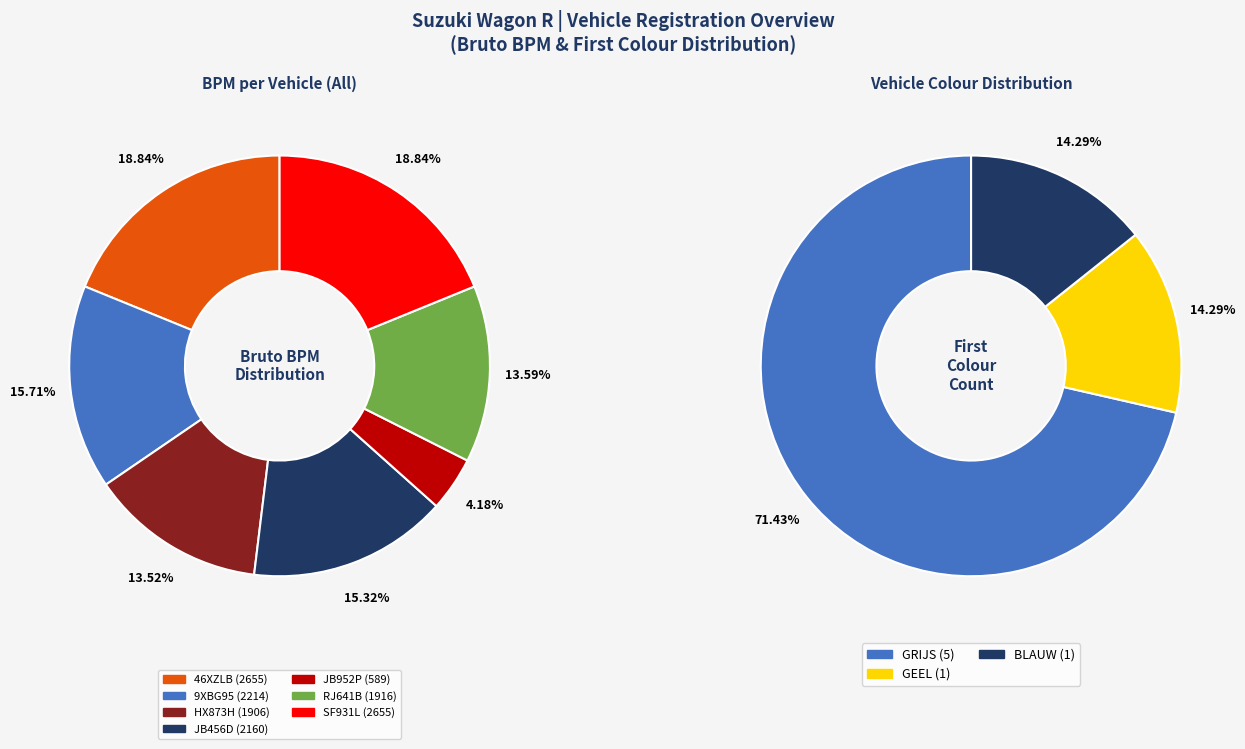

What is the change in value from JB456D to RJ641B?

-244